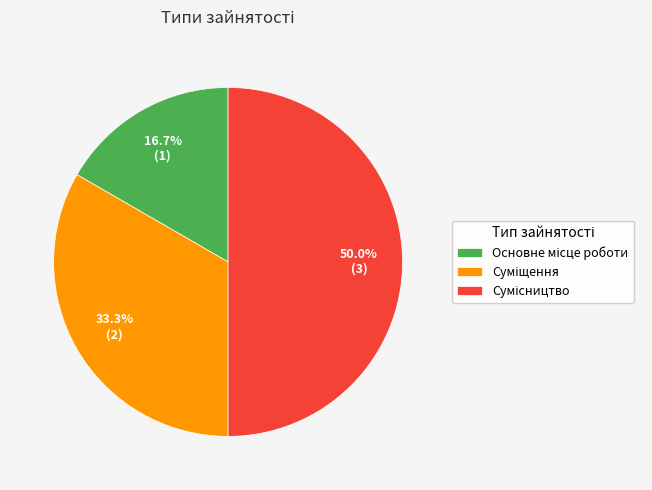

Which slice is the smallest?

Основне місце роботи